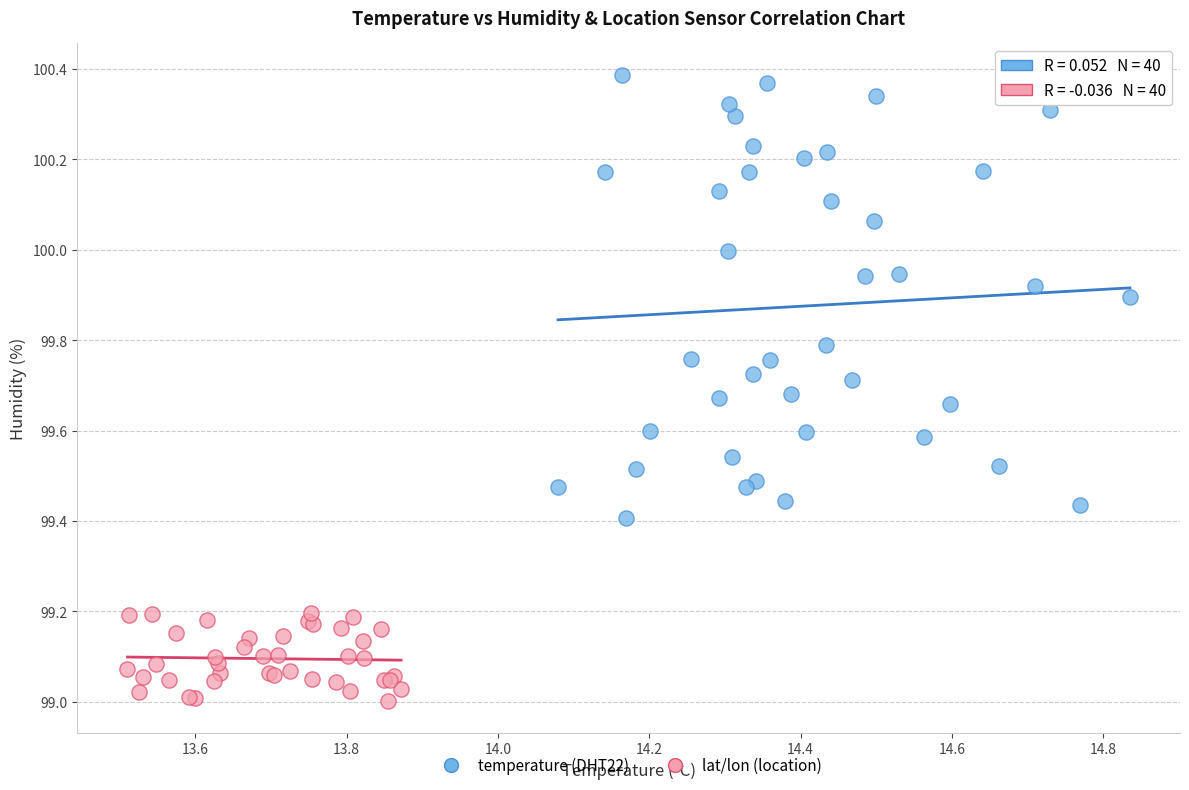

What are all the series names shown in the legend?

temperature (DHT22), lat/lon (location)